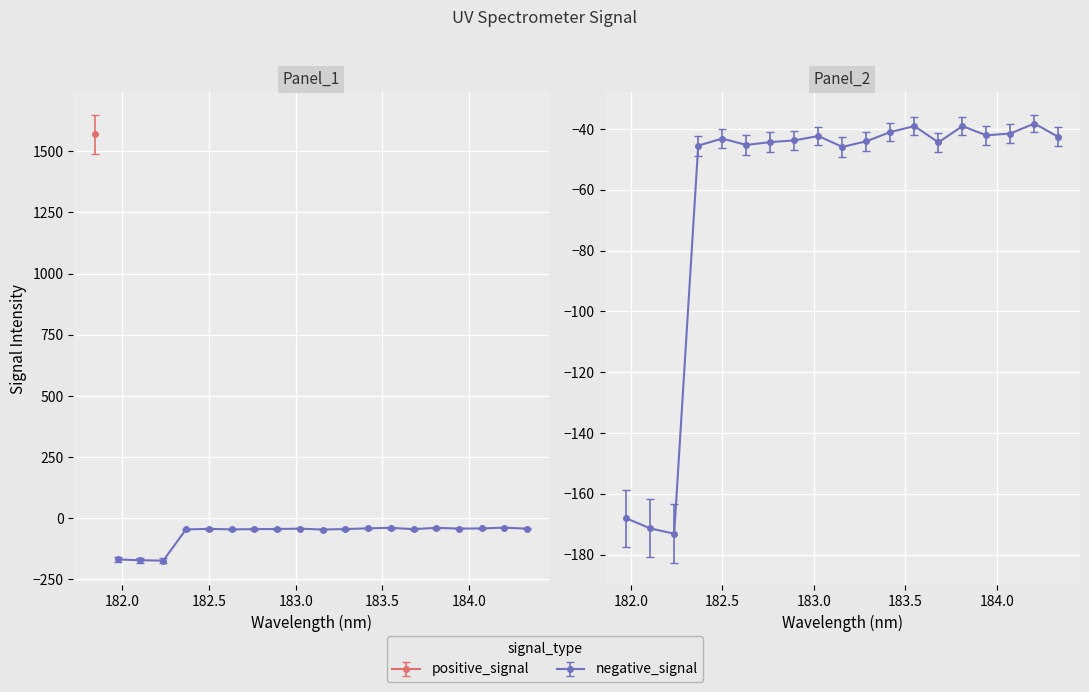

Reading left to right, extract all data points from this chart.

1569.9	-168.0	-171.4	-173.1	-45.4	-43.1	-45.2	-44.3	-43.7	-42.3	-45.8	-44.0	-40.9	-39.0	-44.4	-39.0	-42.0	-41.4	-38.2	-42.6